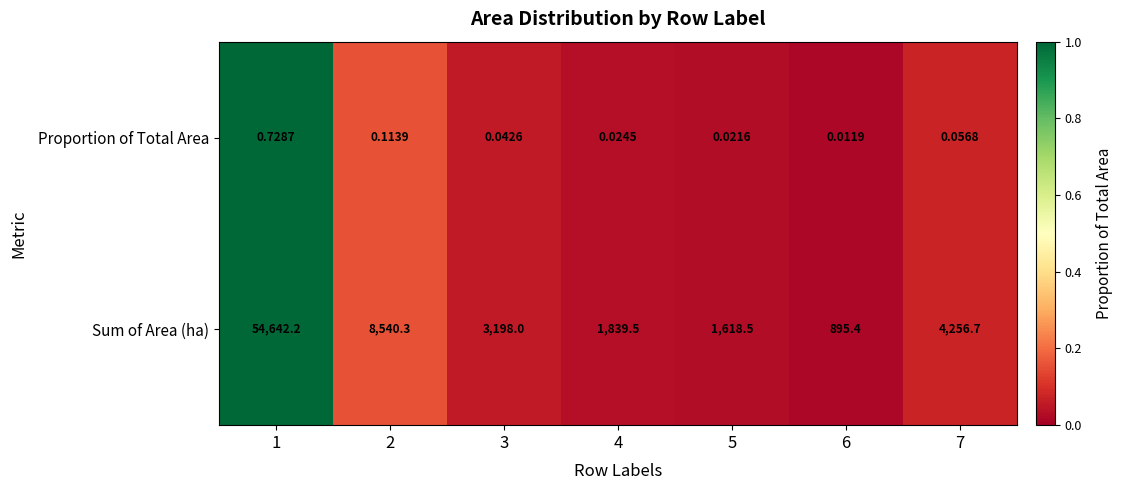

Rank the series by their maximum value, from lowest to highest.

Proportion of Total Area, Sum of Area (ha)